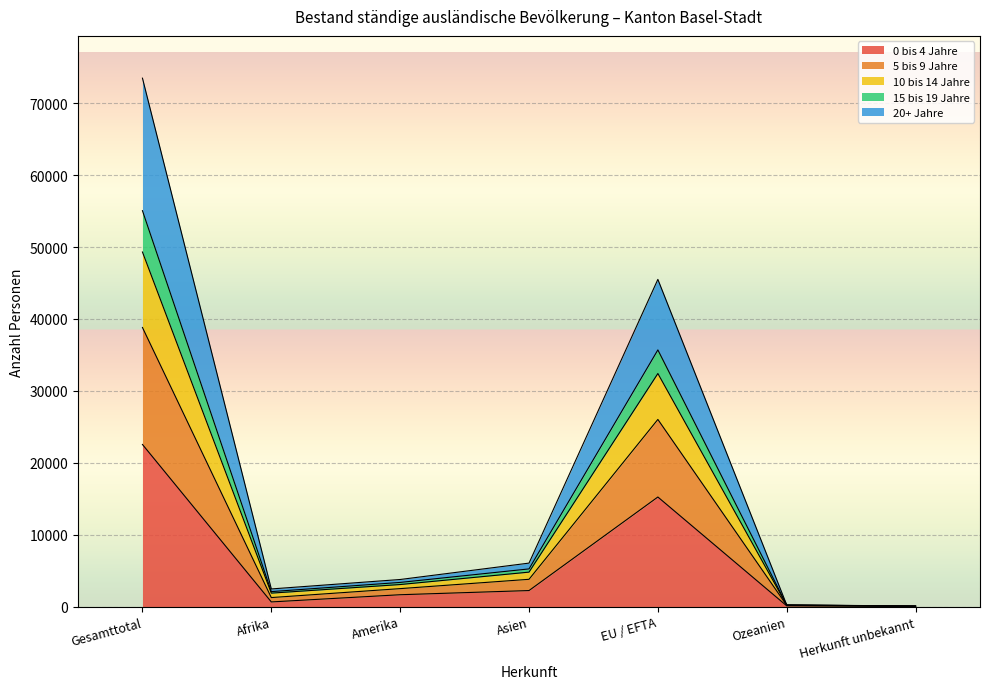

Is it true that 15 bis 19 Jahre equals 29715 at Gesamttotal?

False